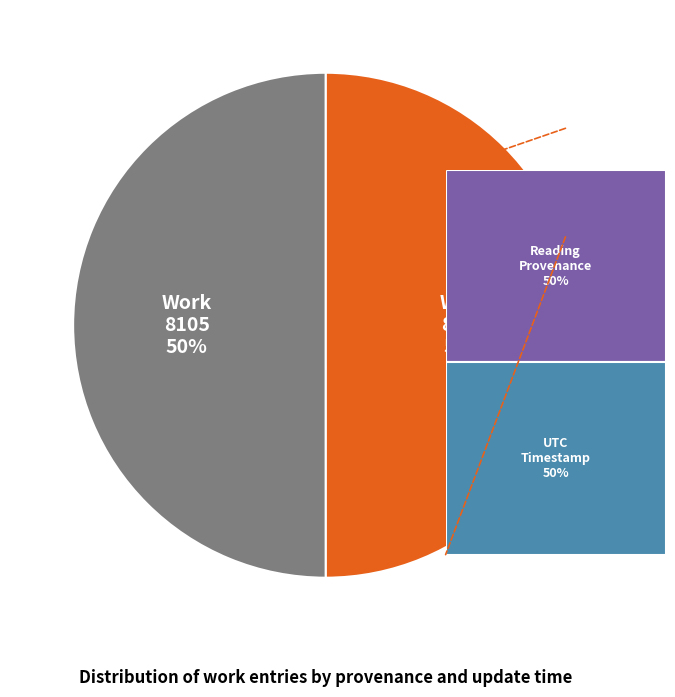

True or false: Work 8104 accounts for 43% of the total.

False